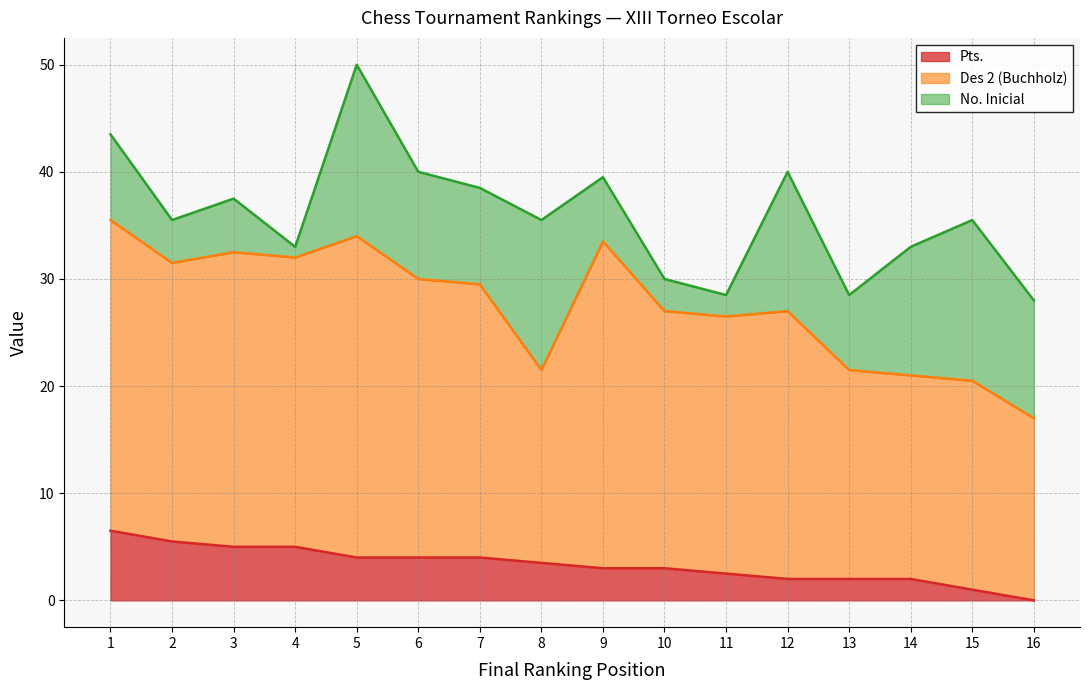

Does the chart display data point markers on the line(s)?

No